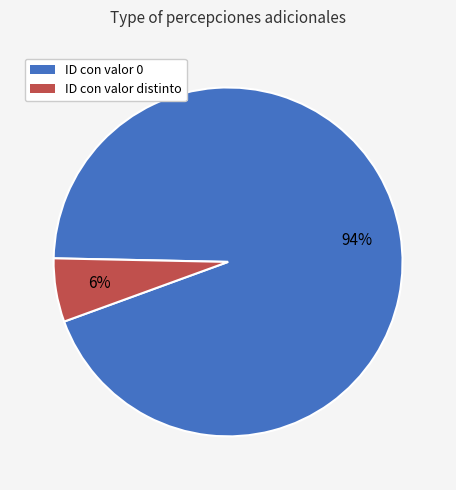

What percentage is the ID con valor 0 slice, to the nearest percent?

94%